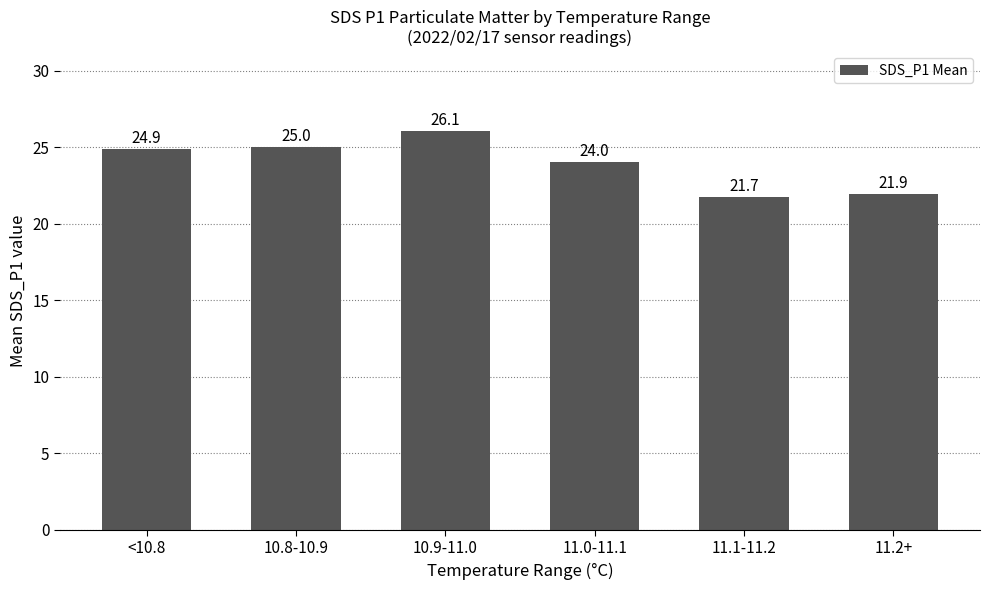

What is the smallest value displayed?

21.7